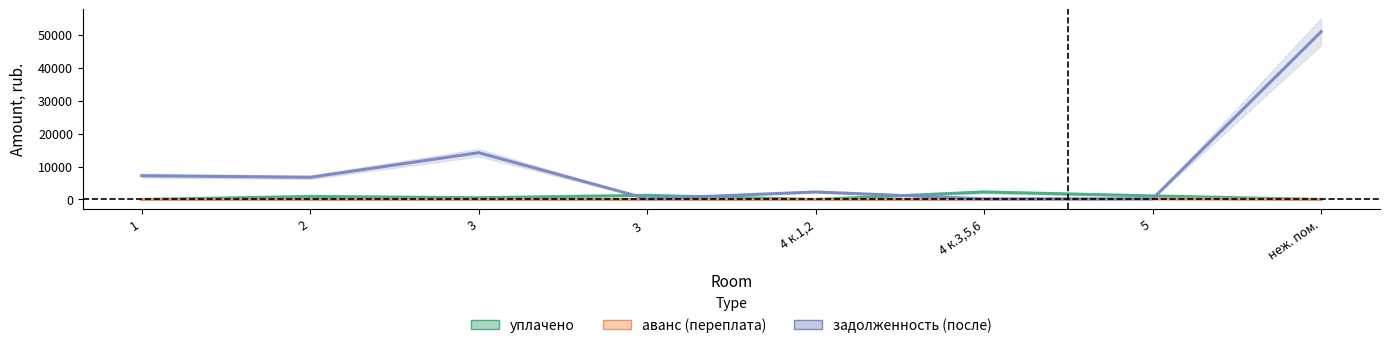

What are all the series names shown in the legend?

уплачено, аванс (переплата), задолженность (после)